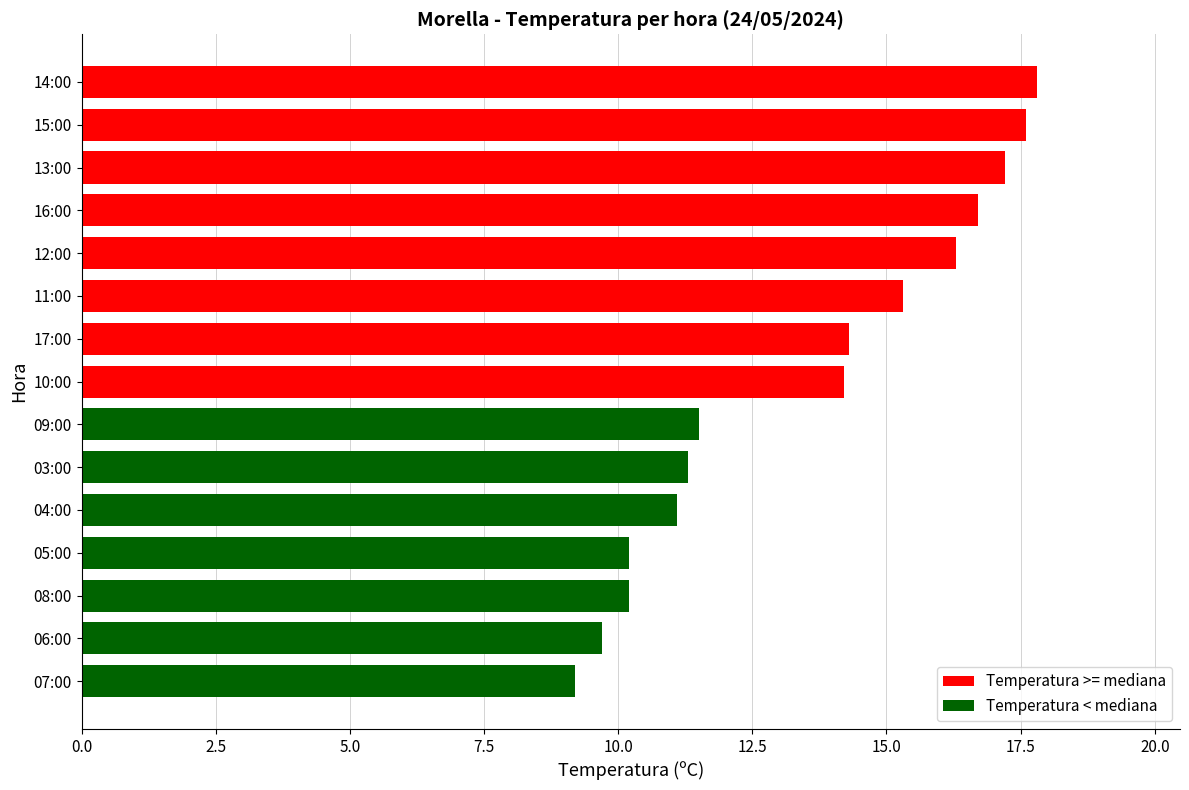

At which category does the chart reach its peak across all series?

14:00